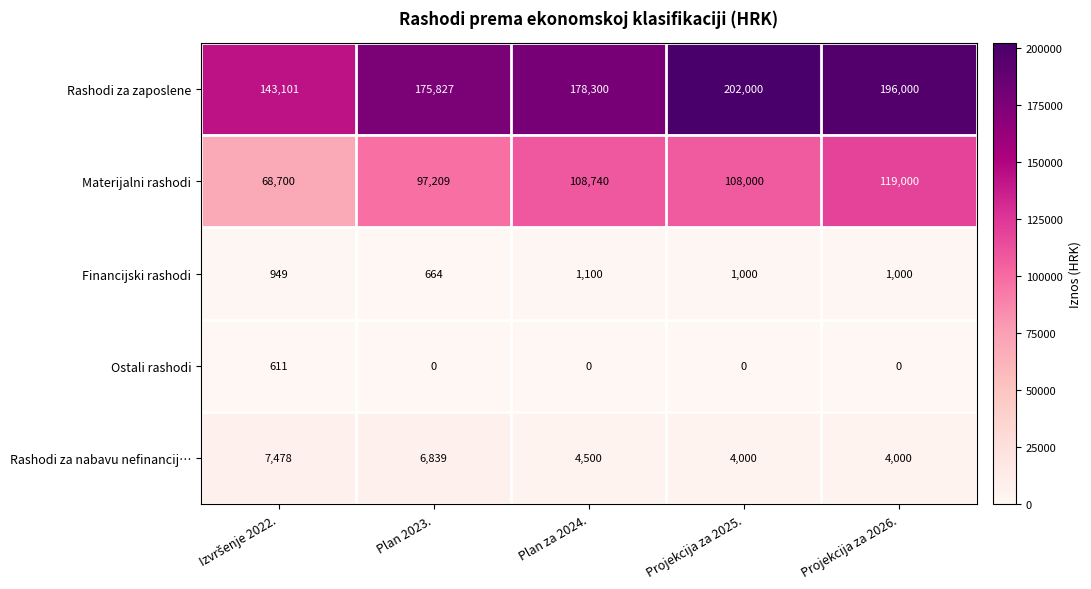

How many distinct data groups are displayed?

5